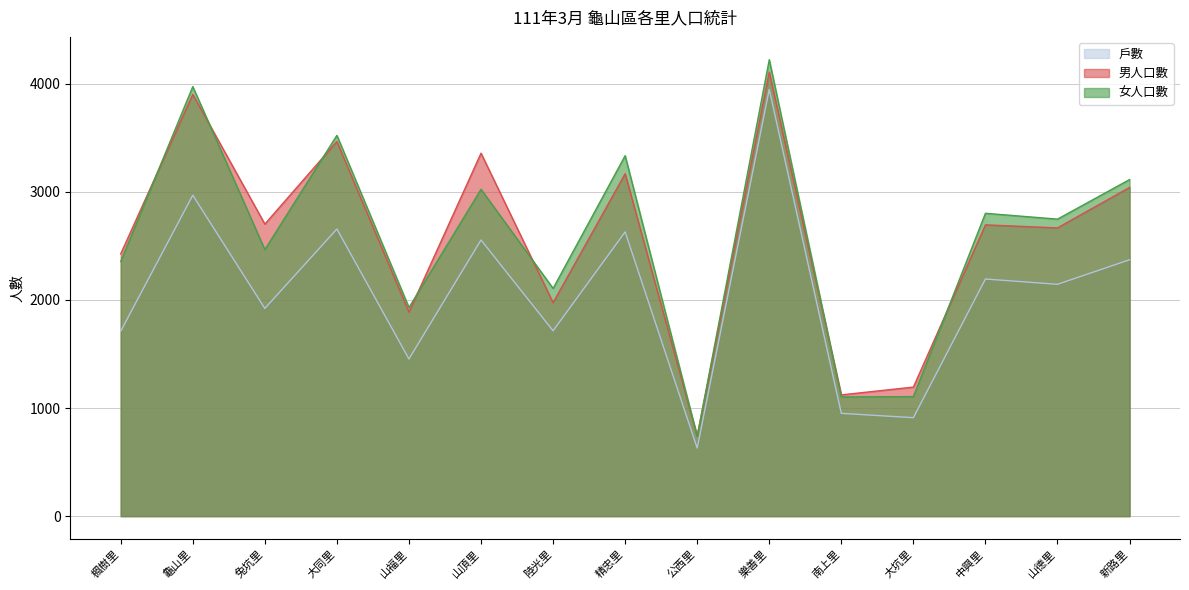

What are all the series names shown in the legend?

戶數, 男人口數, 女人口數